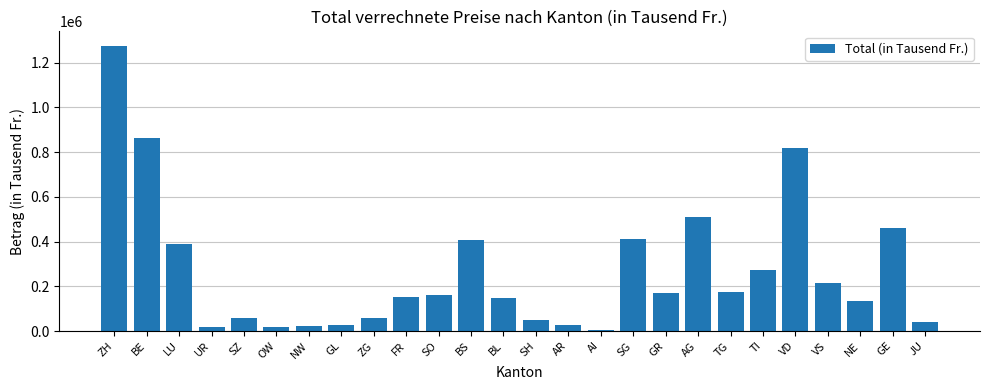

What is the difference between the values at BE and NE?

727559.1